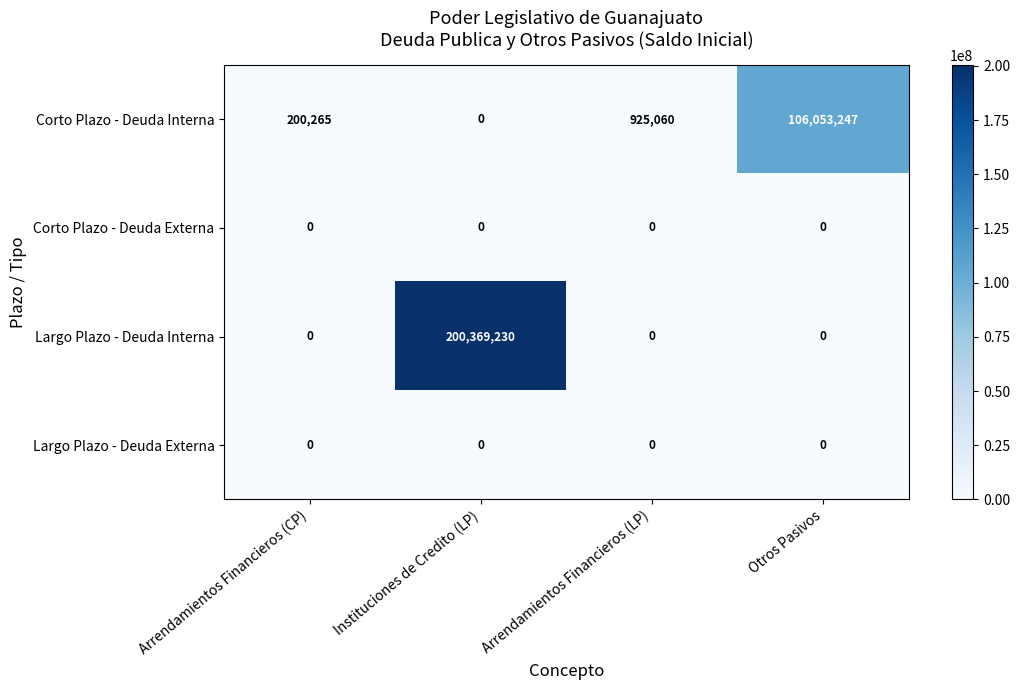

At which label does Largo Plazo - Deuda Interna reach its peak?

Instituciones de Credito (LP)